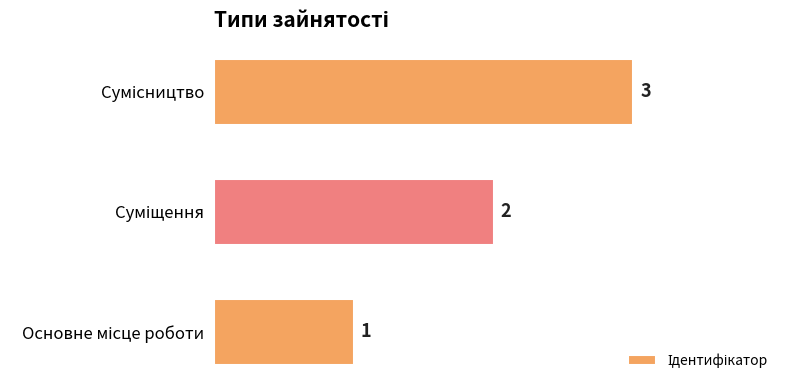

What is the sum of all values?

6